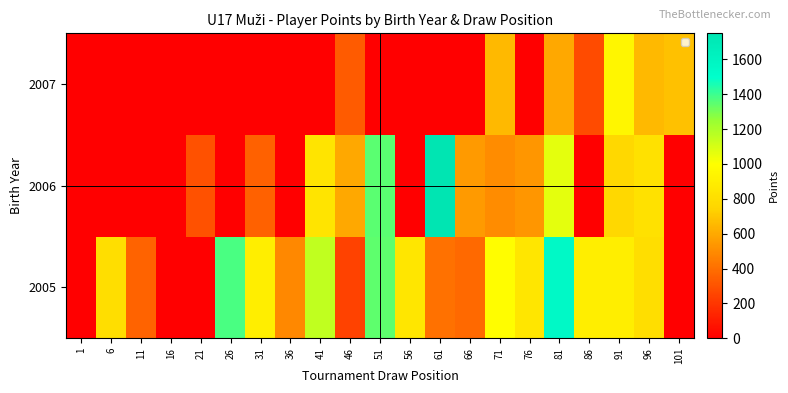

At which label does 2006 first exceed 540?

41